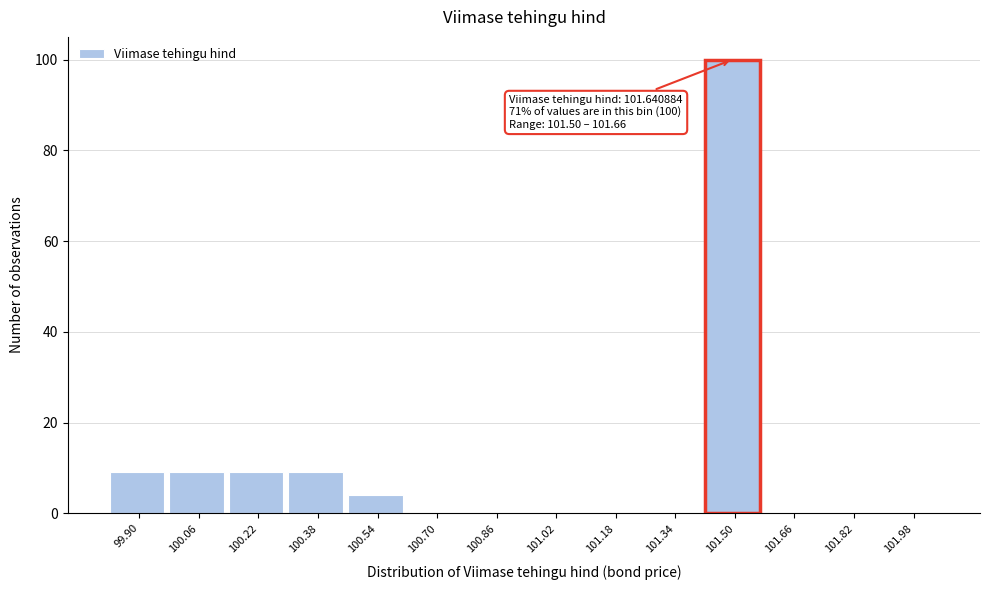

Reading left to right, extract all data points from this chart.

99.90=9	100.06=9	100.22=9	100.38=9	100.54=4	100.70=0	100.86=0	101.02=0	101.18=0	101.34=0	101.50=100	101.66=0	101.82=0	101.98=0